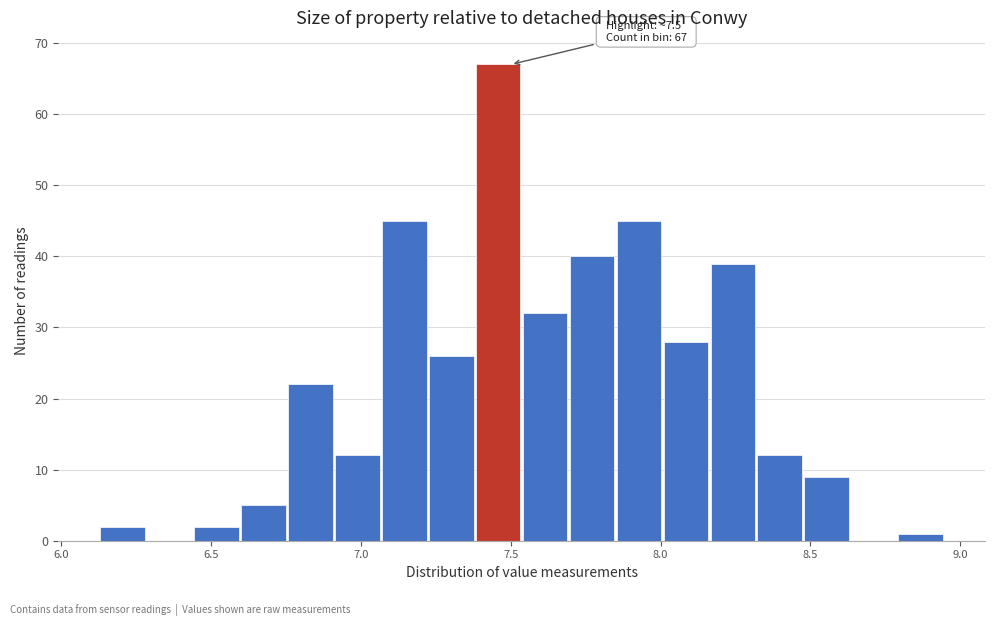

Around what value on the x-axis is the tallest bar? Give the approximate position of its centre, as read against the axis.

7.45